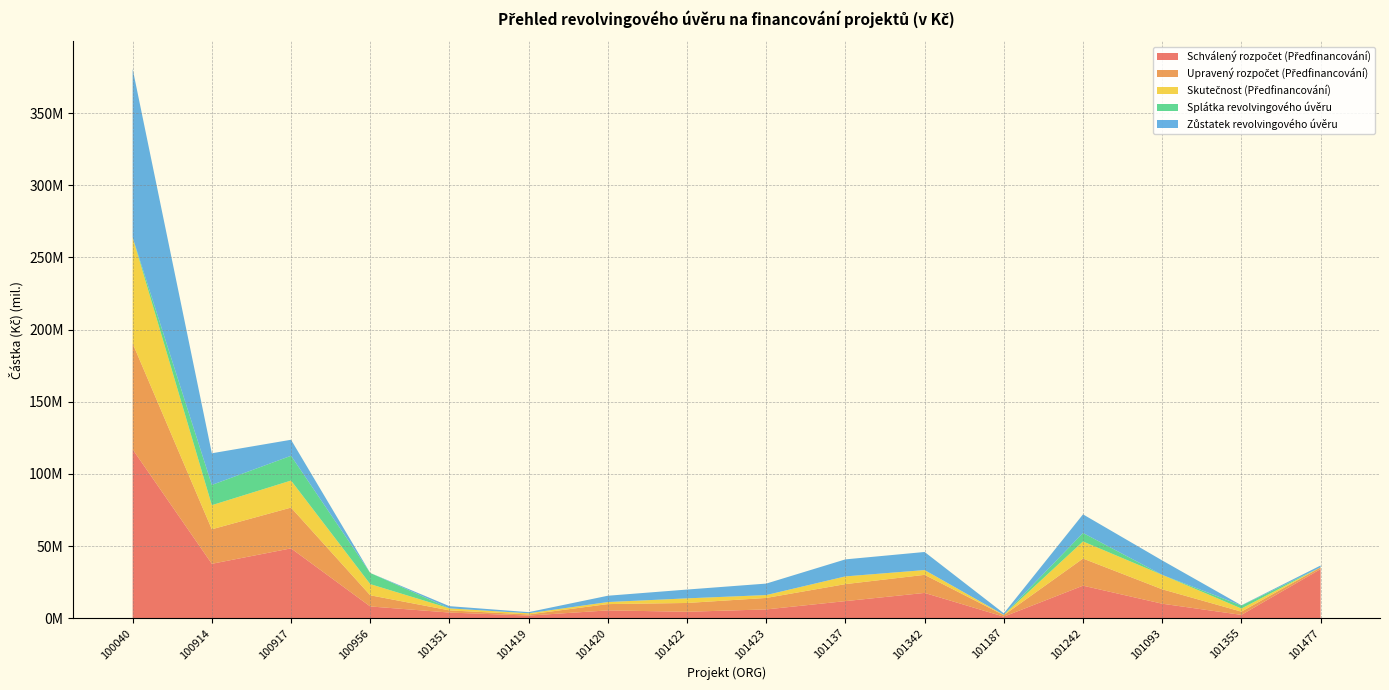

Reading left to right, list all the values displayed in this chart.

Schválený rozpočet (Předfinancování): 117000000.0	37665000.0	48364000.0	8100000.0	3868000.0	1778000.0	5370000.0	4413000.0	6047000.0	11792000.0	17474000.0	1027000.0	22500000.0	10000000.0	2250000.0	34000000.0
Upravený rozpočet (Předfinancování): 73442411.6	23923002.0	28270854.8	7741985.3	1514010.9	791166.4	4362802.0	6096759.2	7954229.0	11792000.0	12532363.8	1027000.0	18800000.0	10000000.0	2250000.0	1217837.5
Skutečnost (Předfinancování): 73442411.6	16699969.3	18740530.5	7741985.3	1403169.3	791166.4	1428104.9	3205432.8	1992262.9	5356096.4	3318879.0	244929.6	11841009.8	10000000.0	2171100.1	46827.3
Splátka revolvingového úvěru: 0.0	14059373.9	17170269.6	7741985.3	0.0	0.0	0.0	0.0	0.0	0.0	0.0	0.0	5902785.7	0.0	2062369.8	0.0
Zůstatek revolvingového úvěru: 116873826.6	21933628.1	11100585.3	0.0	1514010.9	791166.4	4362802.0	6096759.2	7954229.0	11792000.0	12532363.8	1027000.0	12897214.3	10000000.0	187630.2	1217837.5